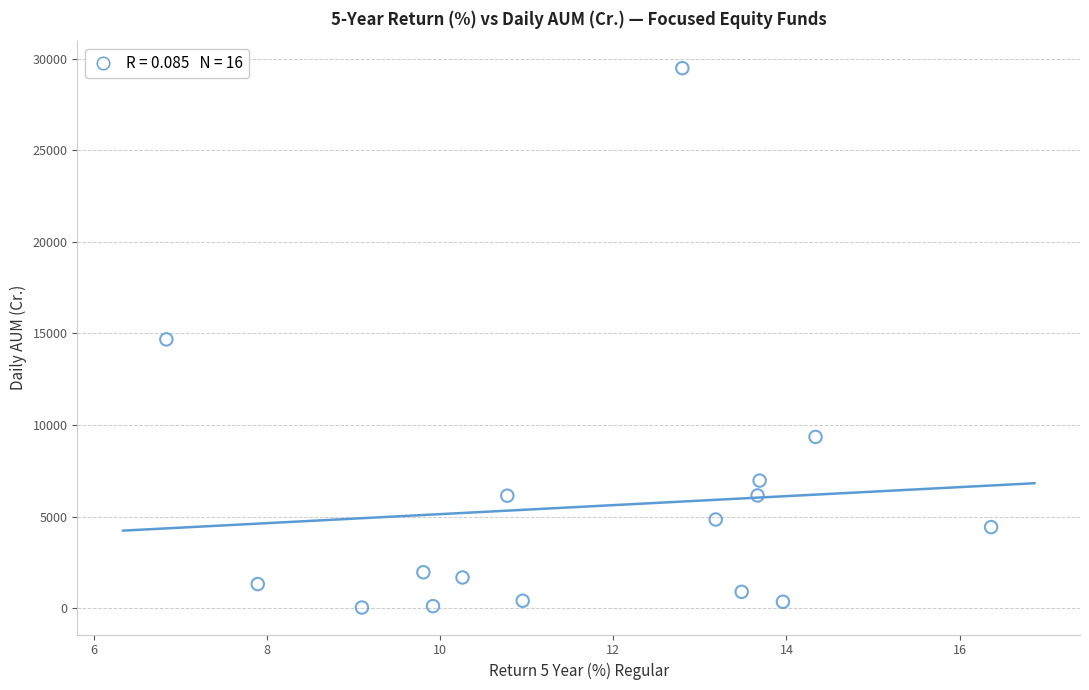

What is the range of Y values (max minus min)?

29421.8